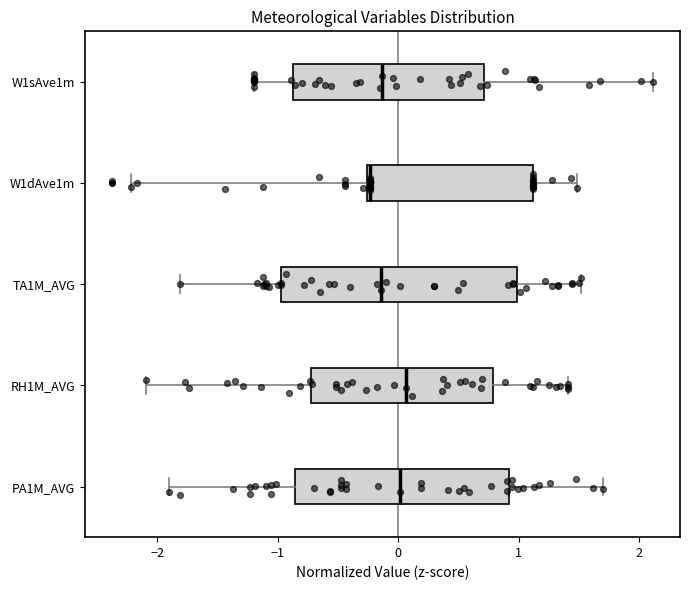

Where does the left whisker of the box for W1sAve1m end on the x-axis? The values are not printed on the chart, so give them approximately, as read against the axis.

-1.2